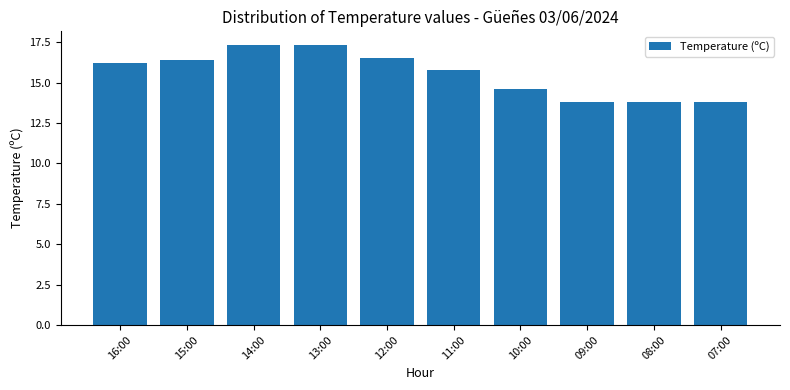

What is the label of the 4th bar from the left?

13:00